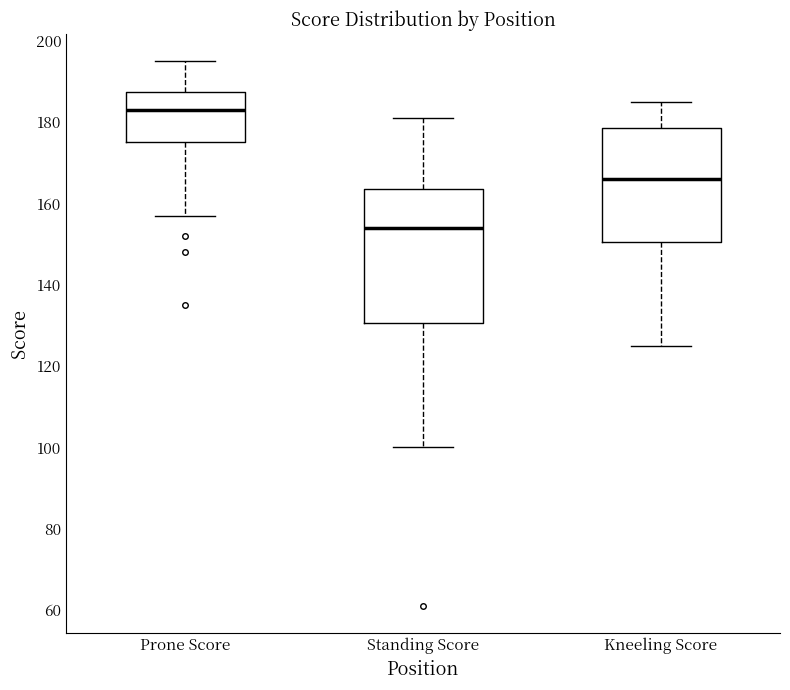

Where is the upper edge of the box for Standing Score on the y-axis? The values are not printed on the chart, so give them approximately, as read against the axis.

164